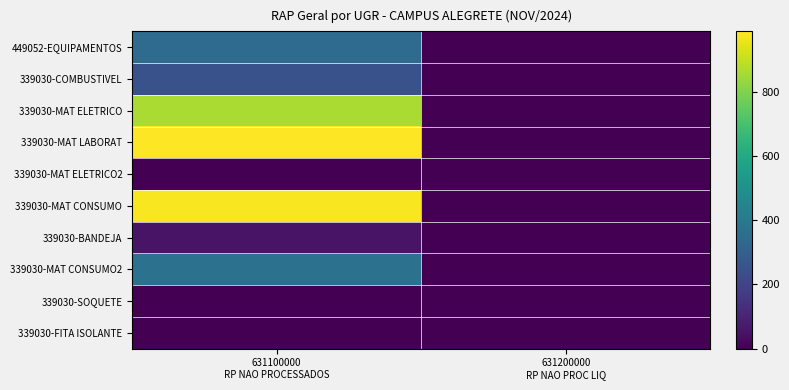

Which series has the largest range (max minus min)?

339030-MAT LABORAT